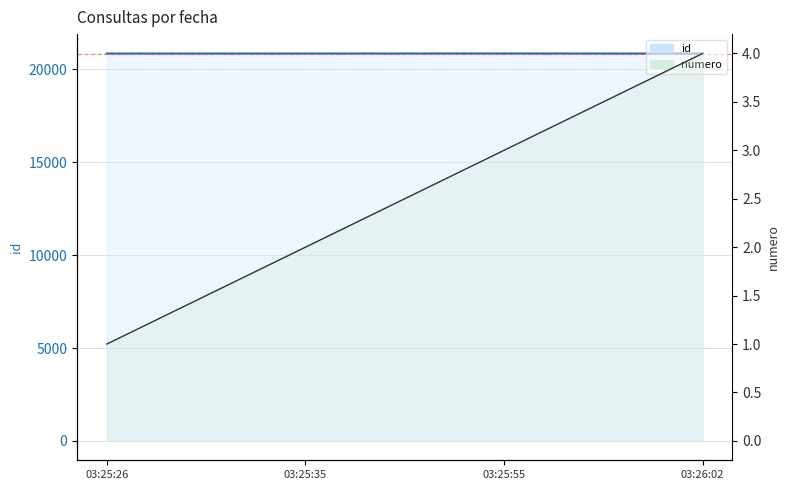

Between 03:25:26 and 03:25:35, which is larger?

03:25:35